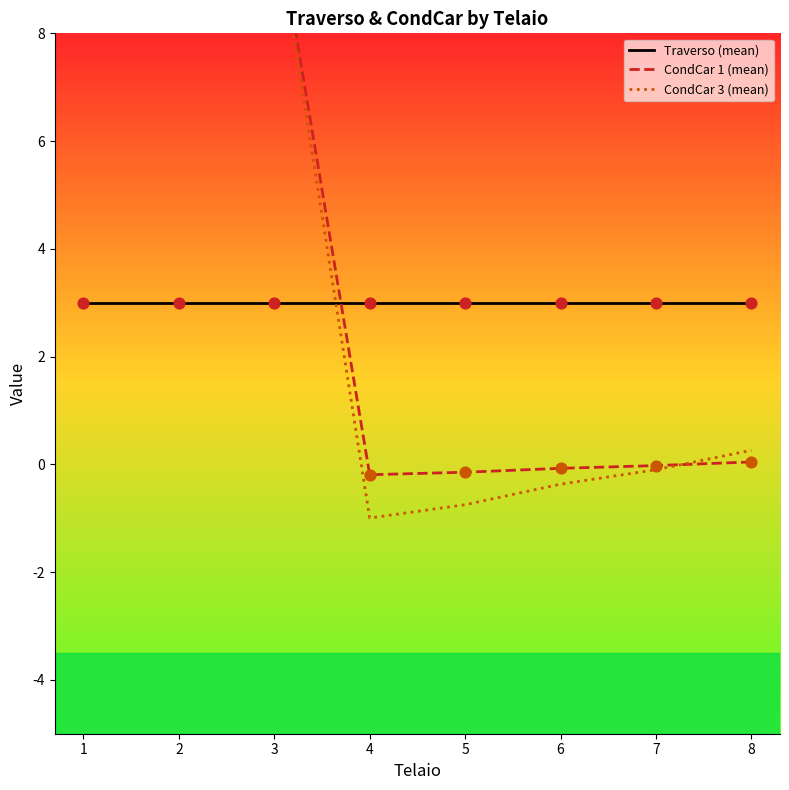

Is the value of Traverso (mean) at 4 greater than the value of CondCar 3 (mean) at 7?

Yes